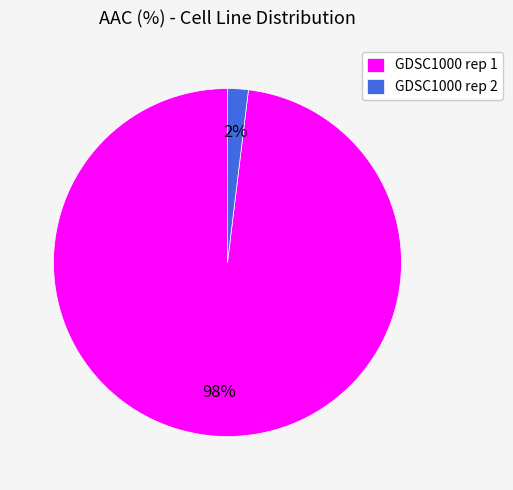

To the nearest percent, what is the average slice percentage?

50%